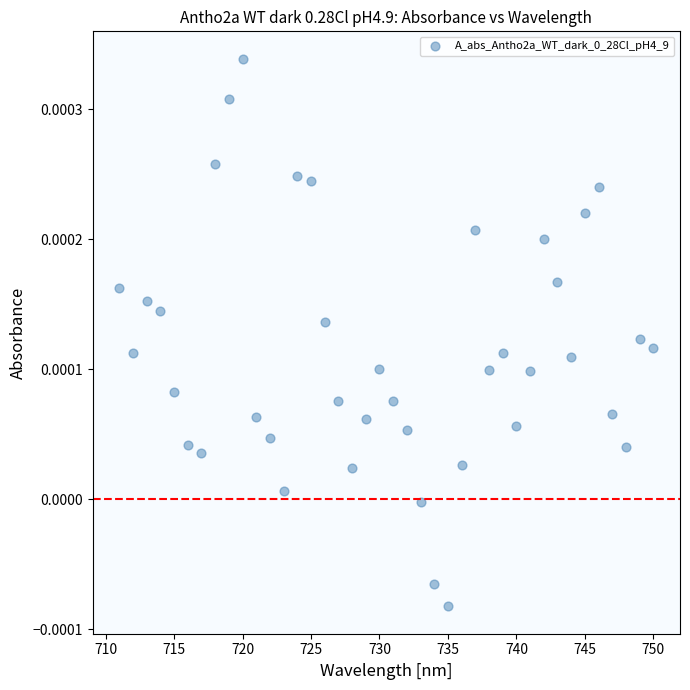

What is the range of X values (max minus min)?

39.0